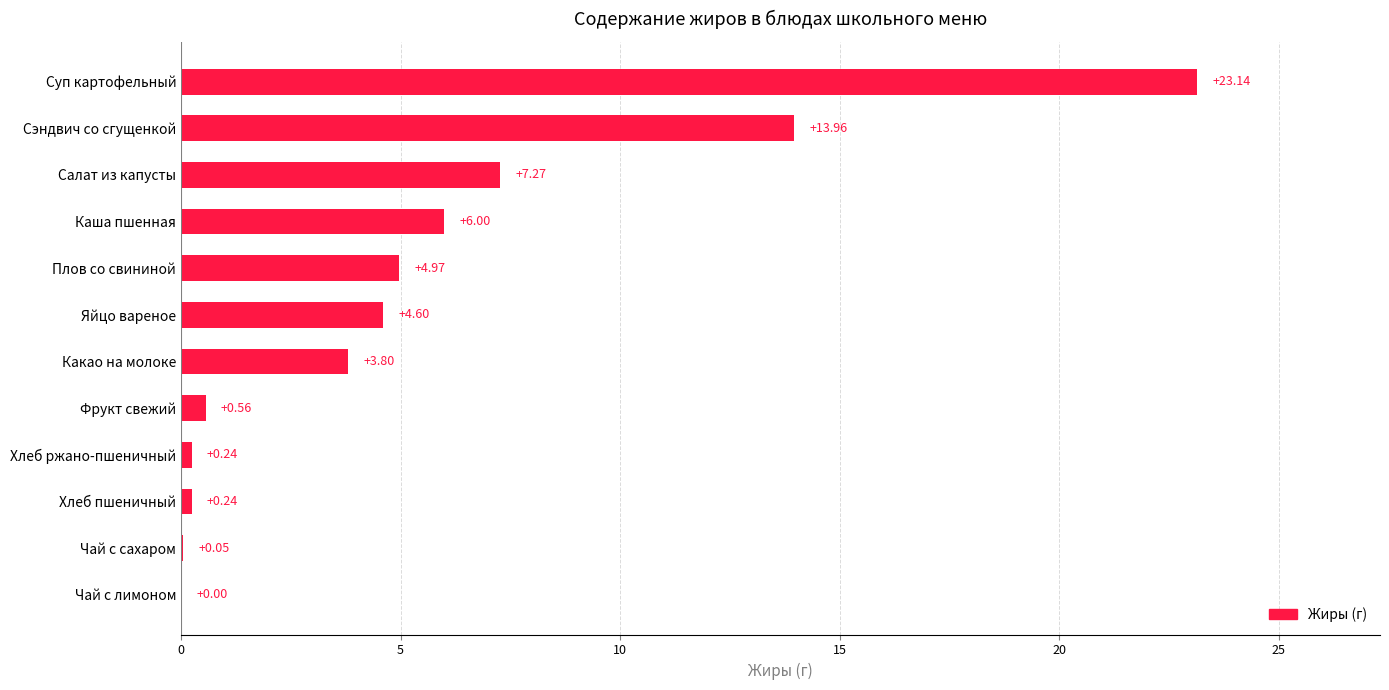

What is the change in value from Чай с сахаром to Хлеб пшеничный?

+0.2